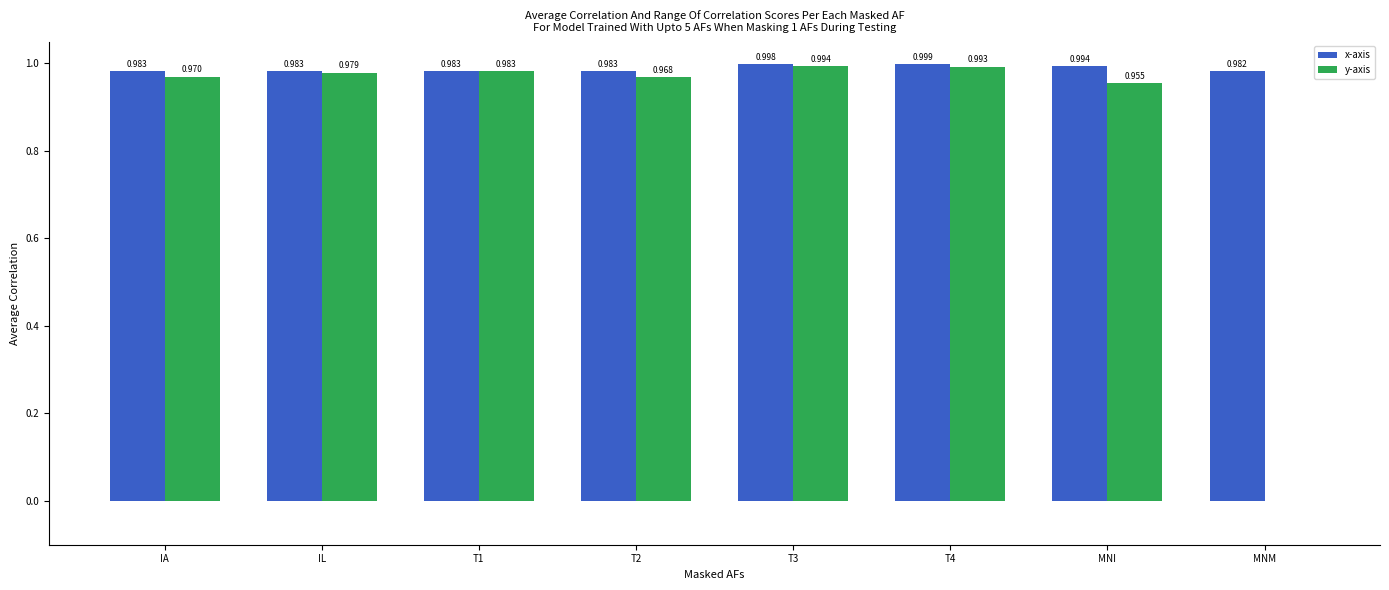

Which series has the largest total across all categories?

x-axis